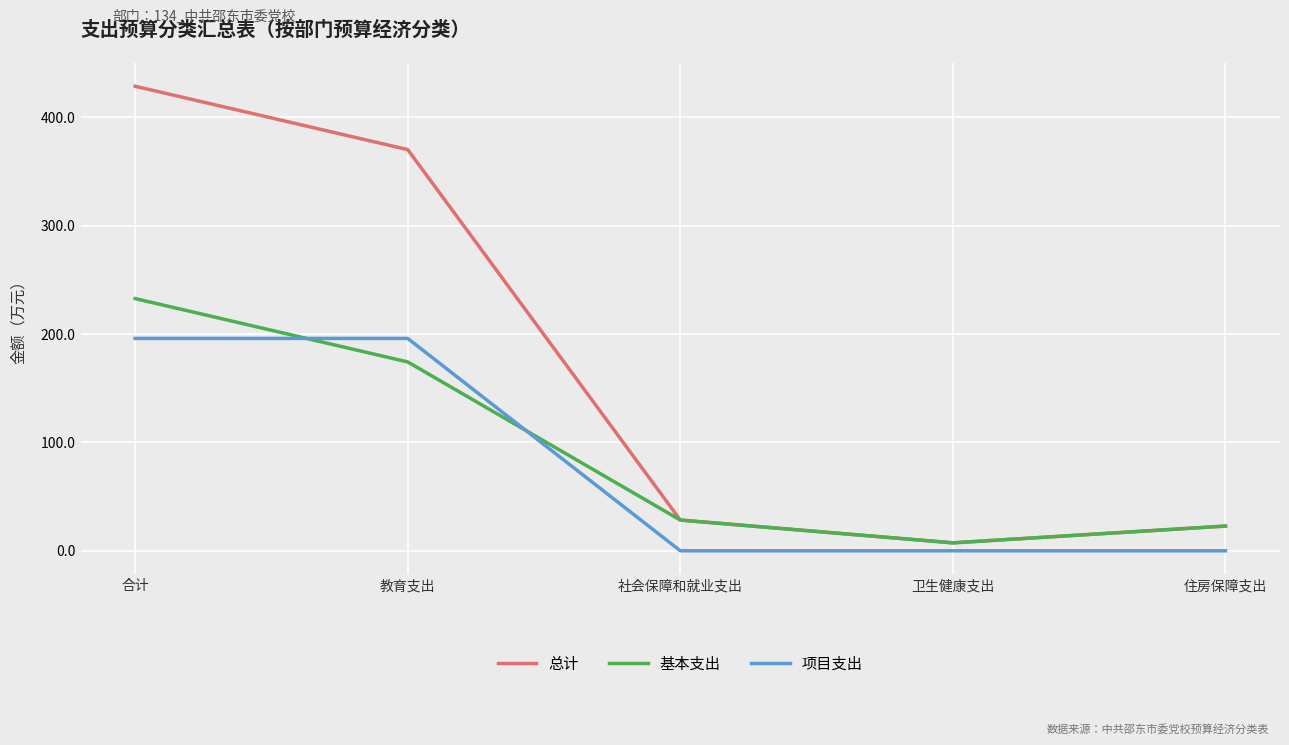

At which category is the sum across all series the highest?

合计